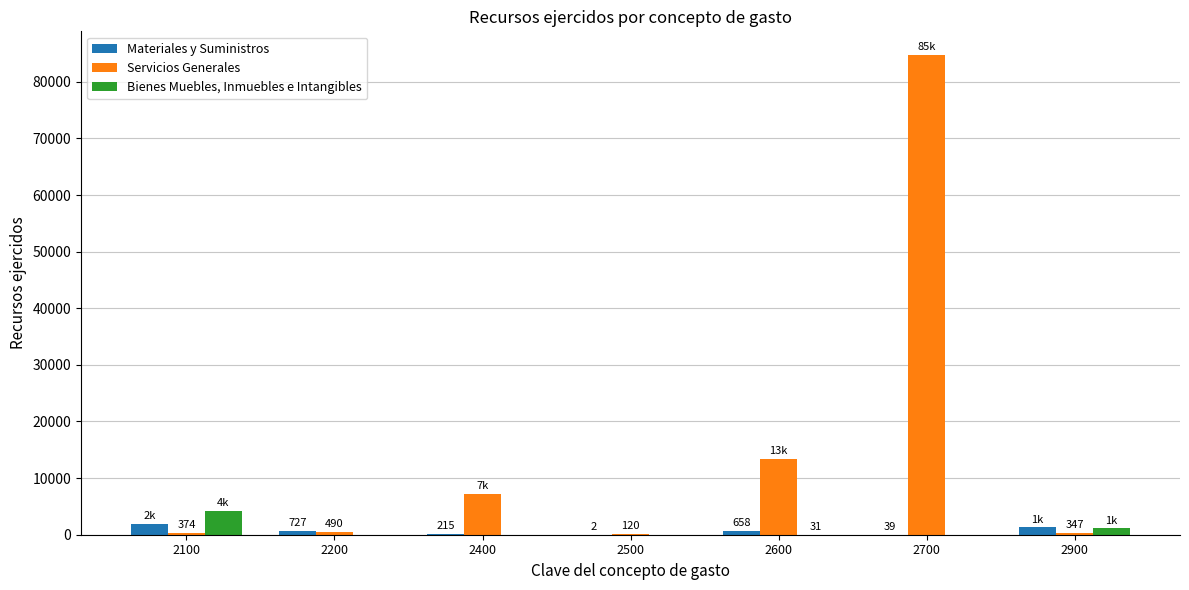

What is the sum of the Bienes Muebles, Inmuebles e Intangibles values at 2600 and 2200?

31